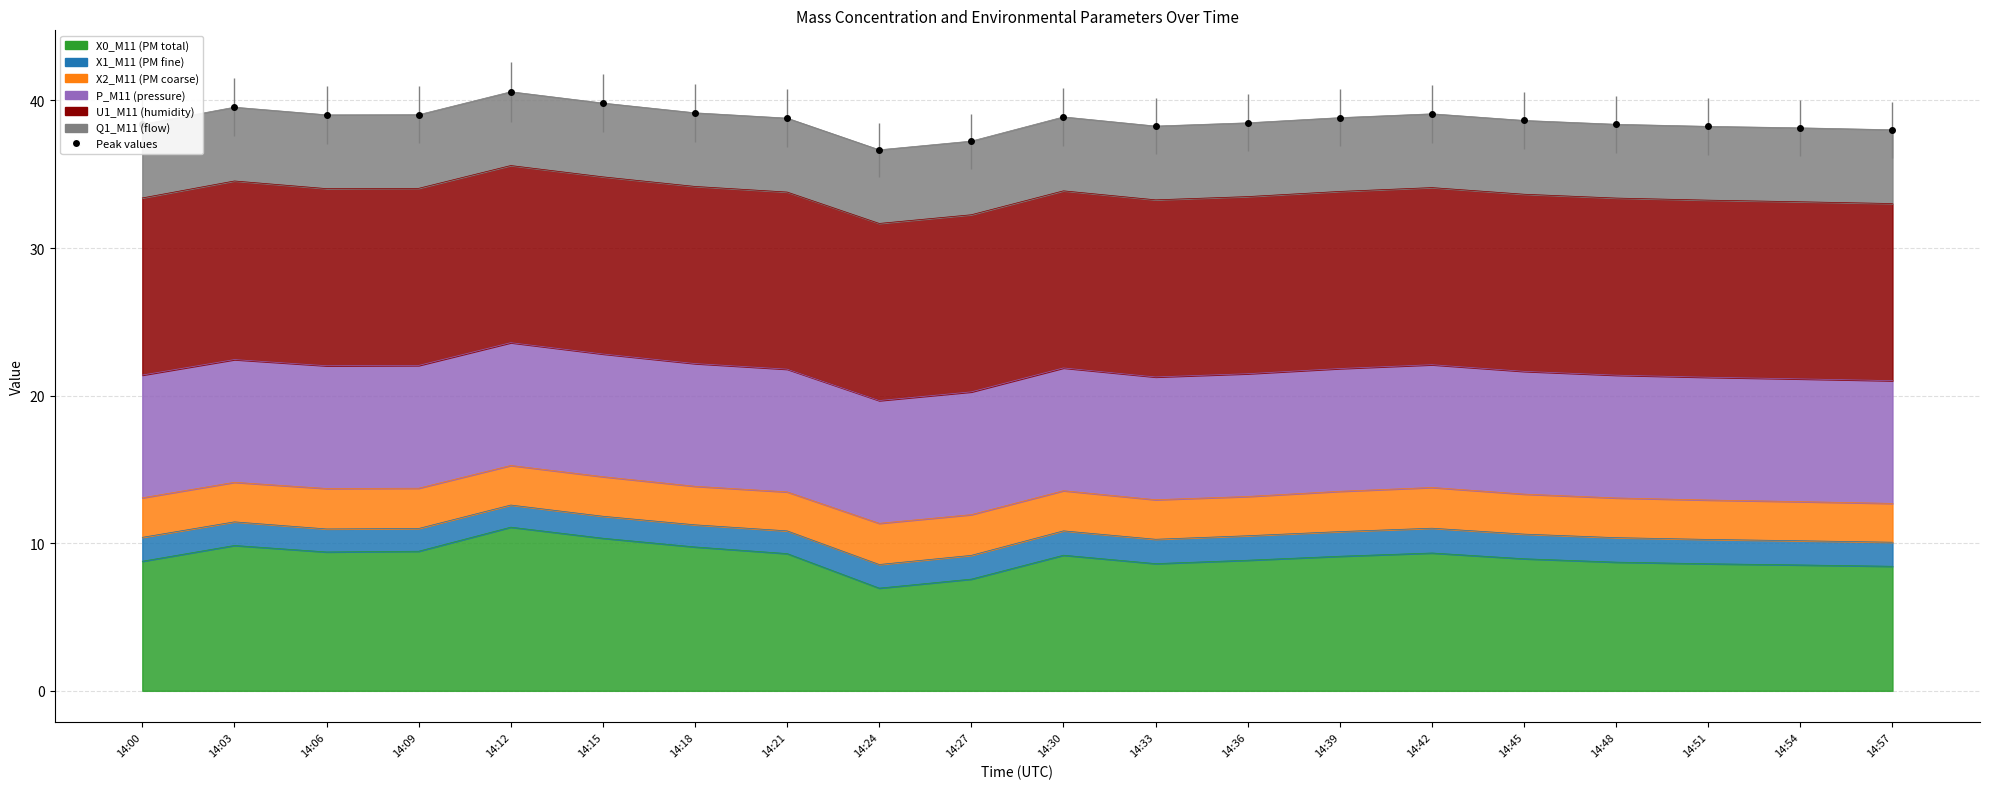

Rank the categories by value from lowest to highest.

14:24, 14:27, 14:57, 14:54, 14:51, 14:33, 14:00, 14:48, 14:36, 14:45, 14:21, 14:39, 14:30, 14:06, 14:09, 14:42, 14:18, 14:03, 14:15, 14:12